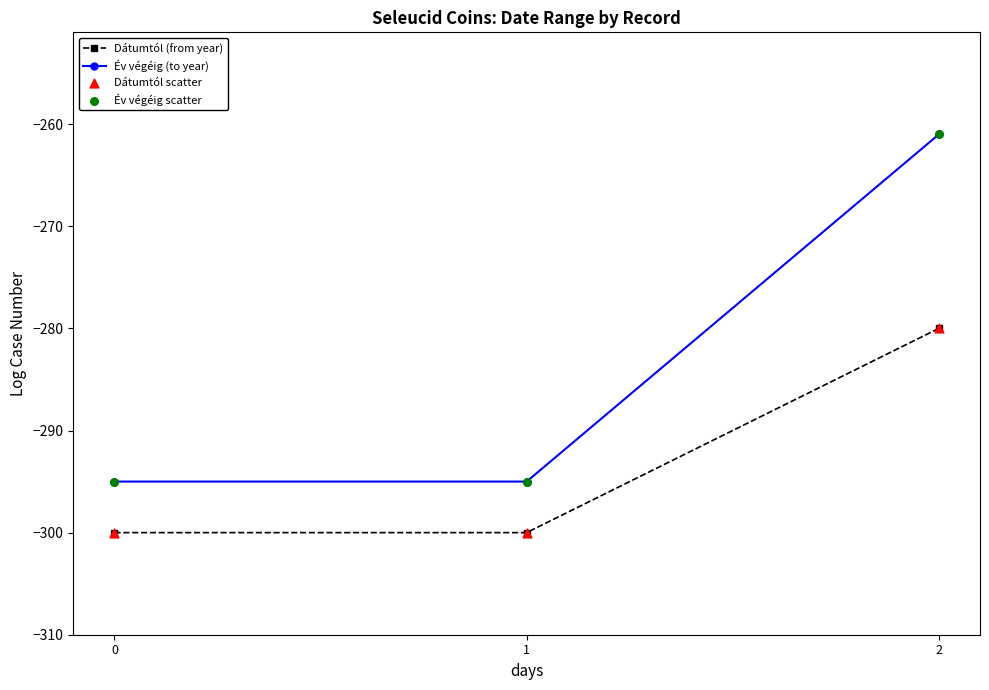

Which series has the widest spread of values?

Év végéig (to year)